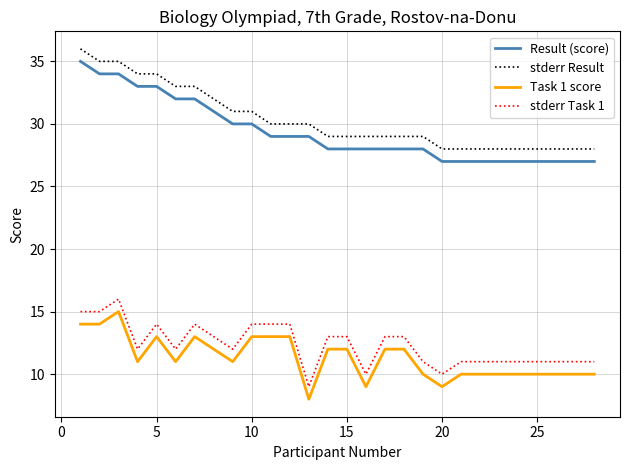

What is the difference between the maximum and minimum values in the stderr Task 1 series?

7